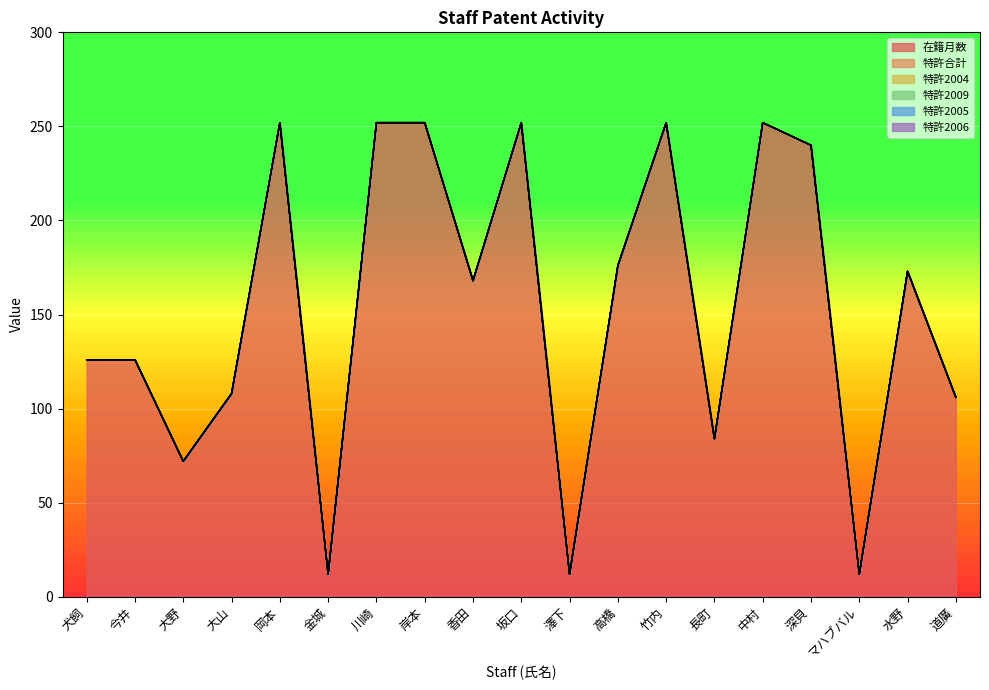

True or false: 在籍月数 and 特許2006 cross at least once.

False